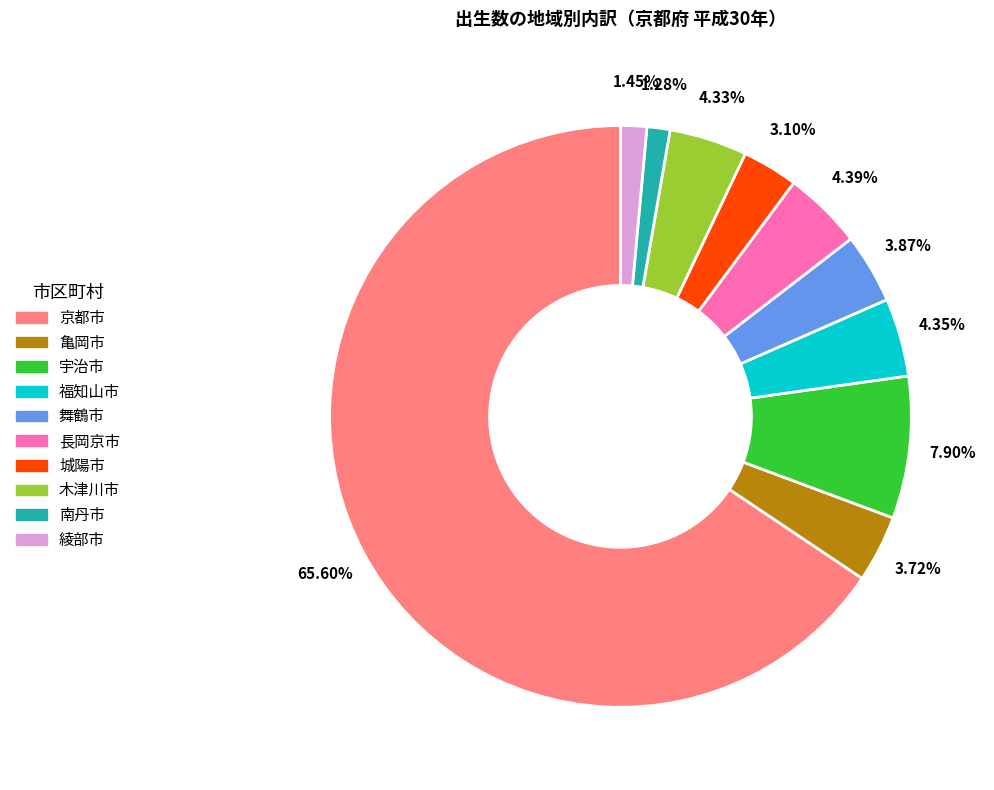

Which has a higher value, 亀岡市 or 宇治市?

宇治市